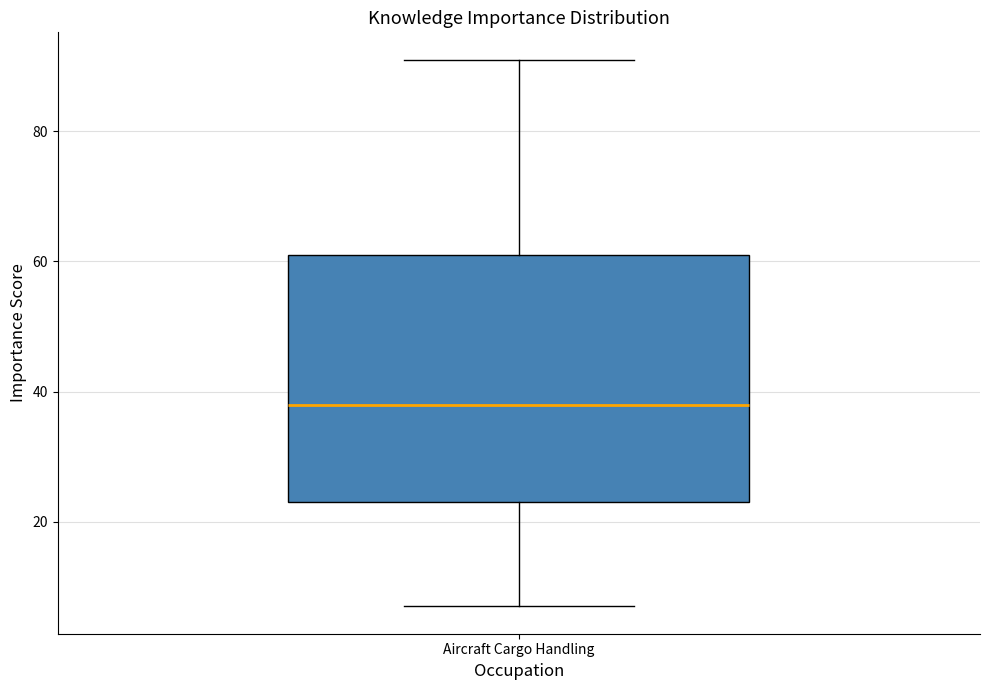

Where is the upper edge of the box for Aircraft Cargo Handling on the y-axis? The values are not printed on the chart, so give them approximately, as read against the axis.

62